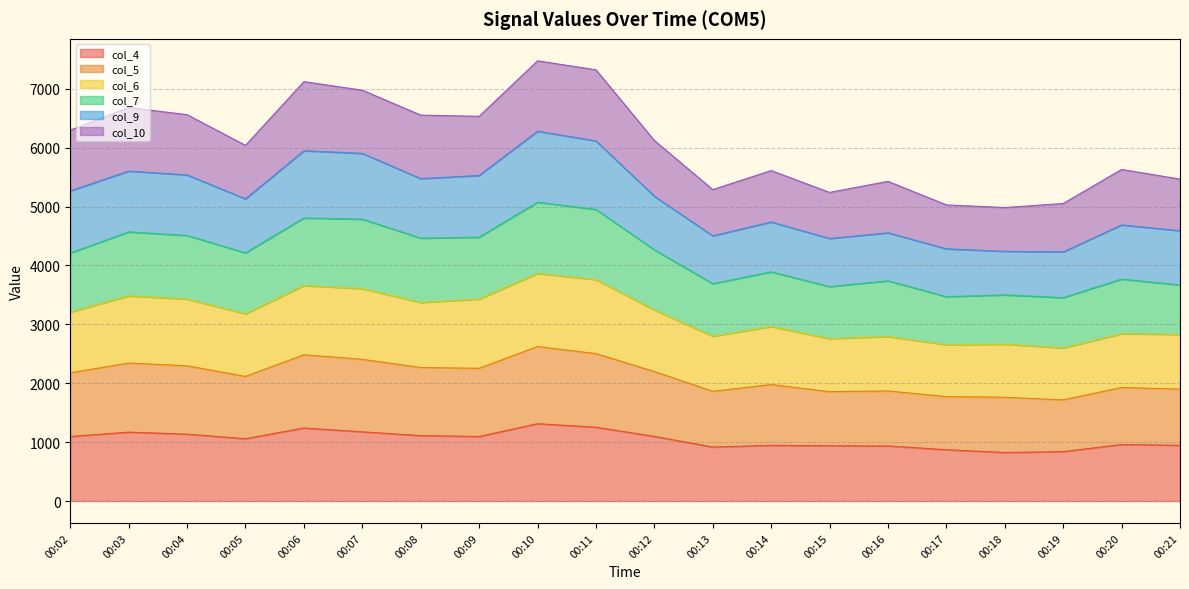

What is the minimum value for col_4?

824